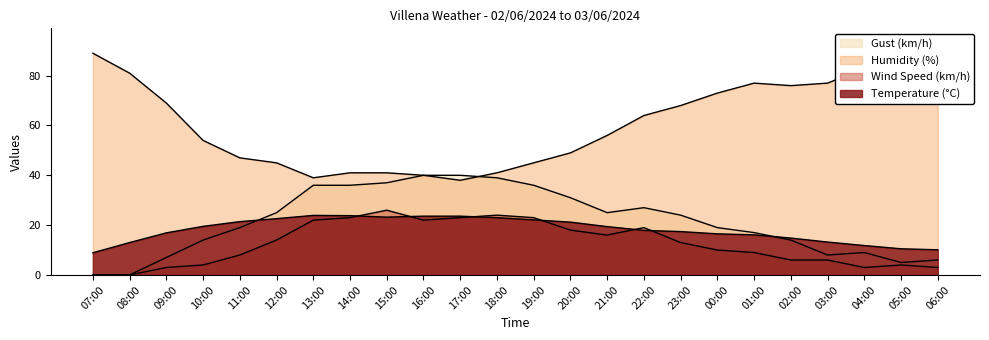

Which label corresponds to the smallest value in the chart?

07:00